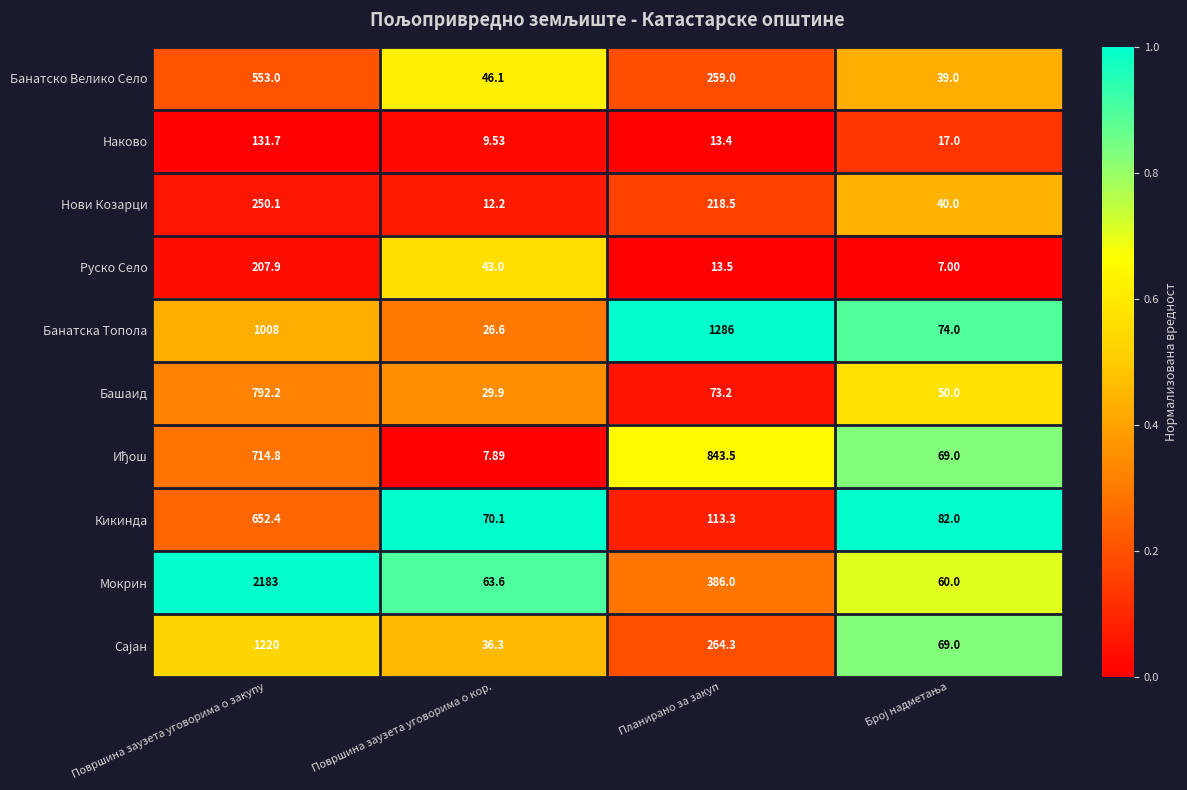

Which label corresponds to the largest value in the chart?

Површина заузета уговорима о закупу